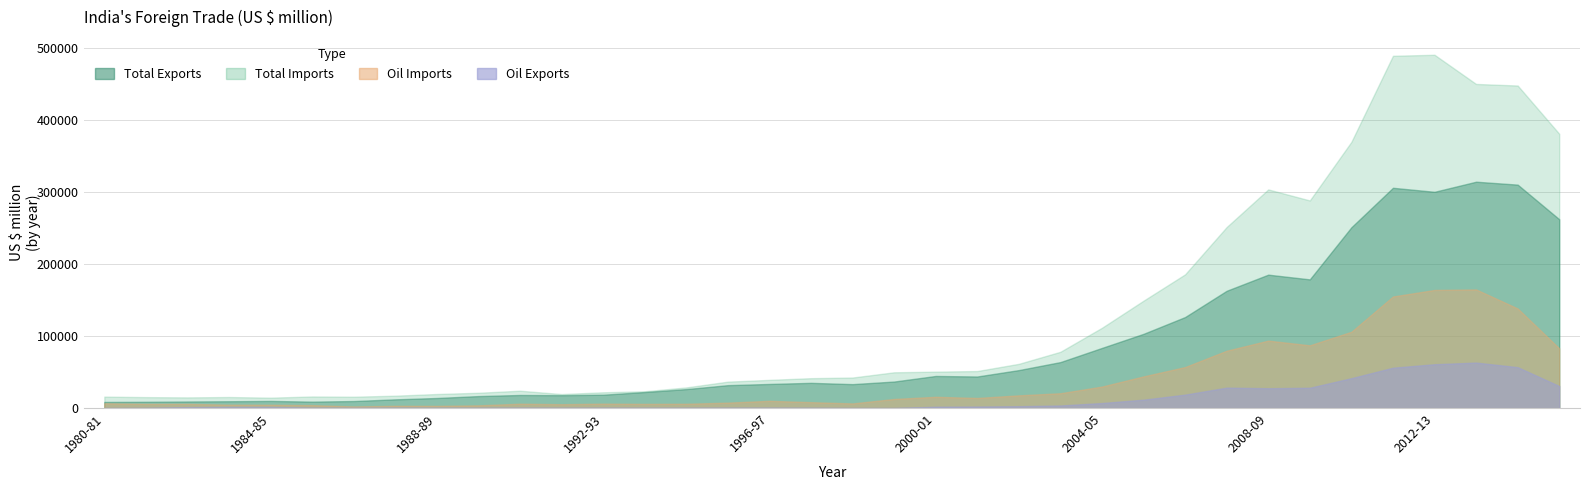

The Total Exports series shows 5759.5 at 1992-93. True or false?

False